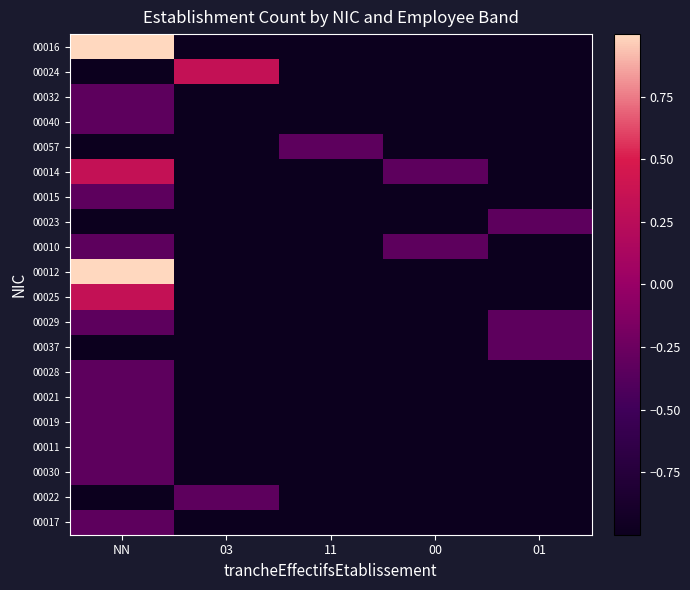

Which series has the largest total across all categories?

00016